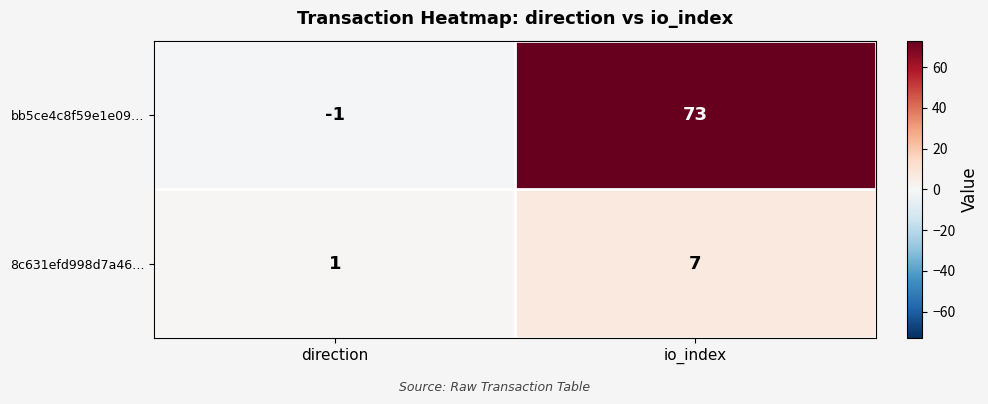

What is the greatest value displayed?

73